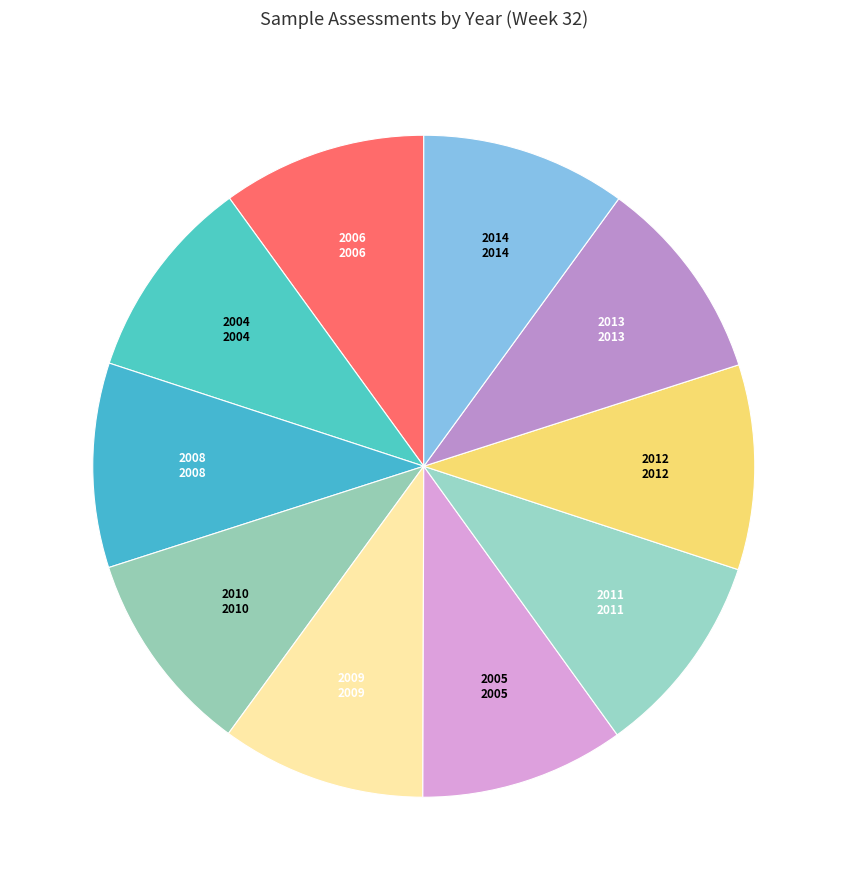

Is the sum of 2006 and 2011 greater than half?

No